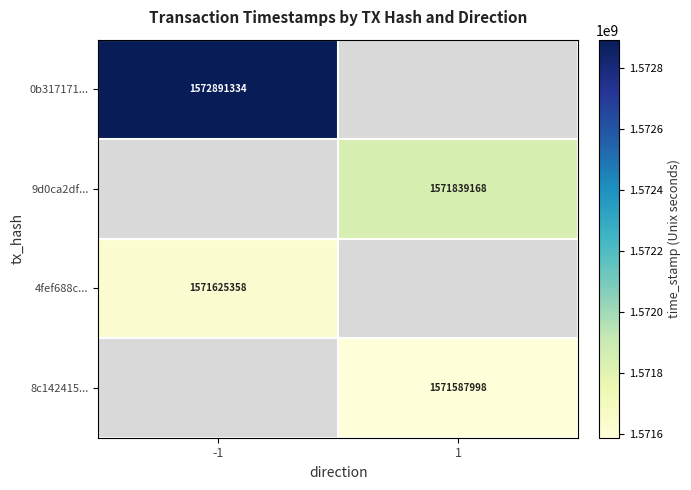

At which label is 0b317171... closest to 1572891334?

-1